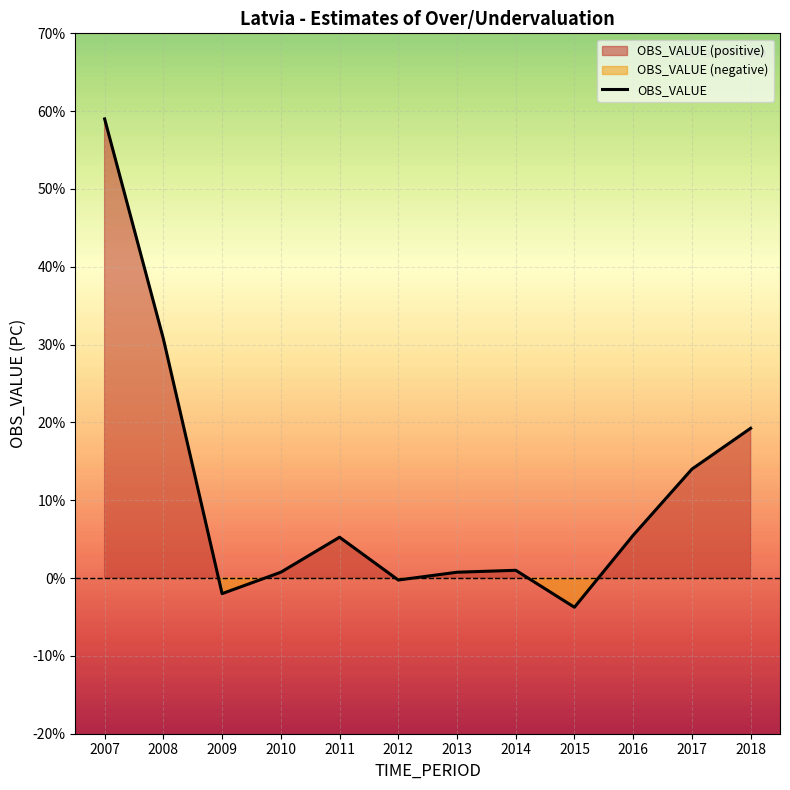

Reading left to right, what are all the values shown in this chart?

2007=59.0	2008=30.8	2009=-2.0	2010=0.8	2011=5.2	2012=-0.2	2013=0.8	2014=1.0	2015=-3.8	2016=5.5	2017=14.0	2018=19.2